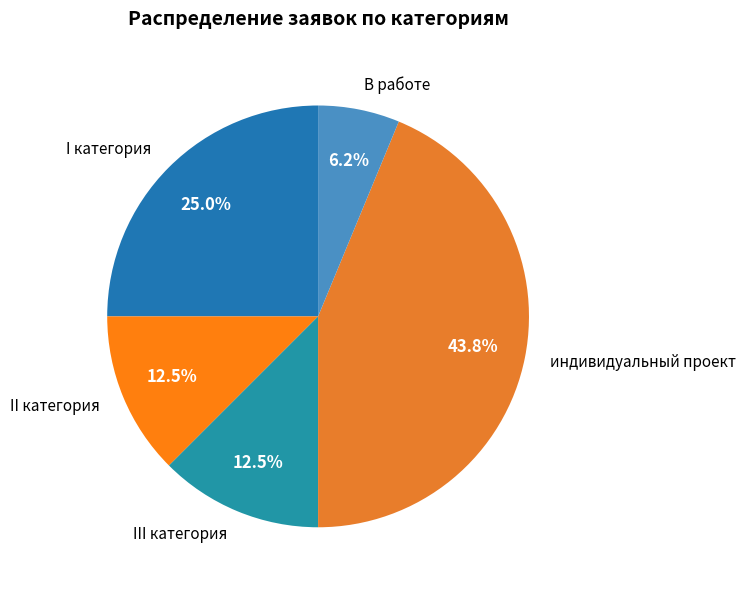

To the nearest percent, what percentage of the pie is В работе?

6%